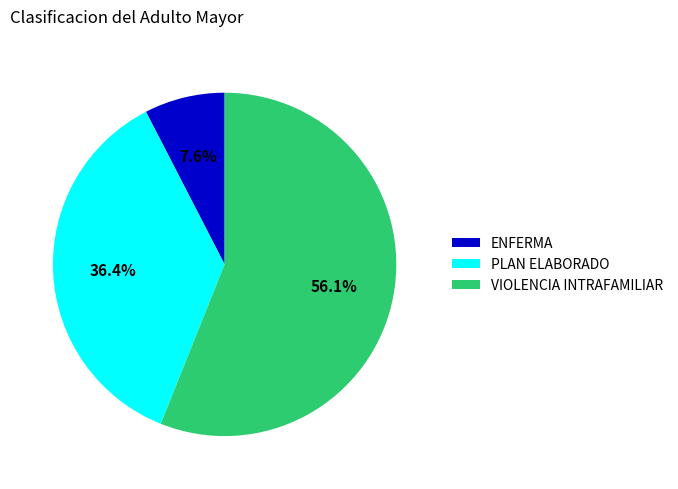

Is there any slice that represents more than half of the pie?

Yes